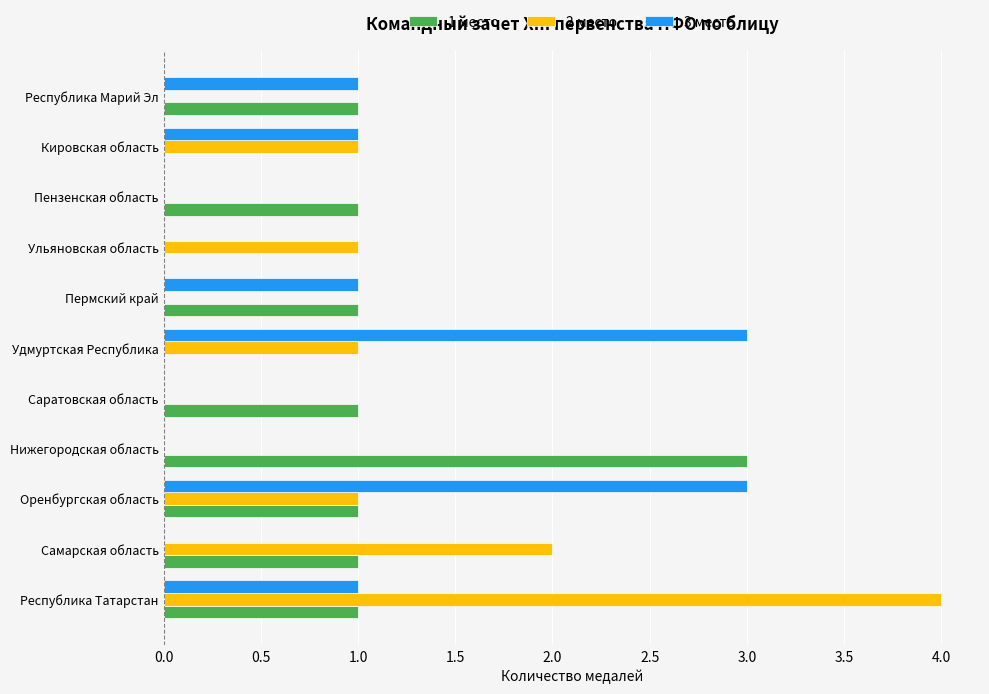

The 1 место series shows -2 at Кировская область. True or false?

False